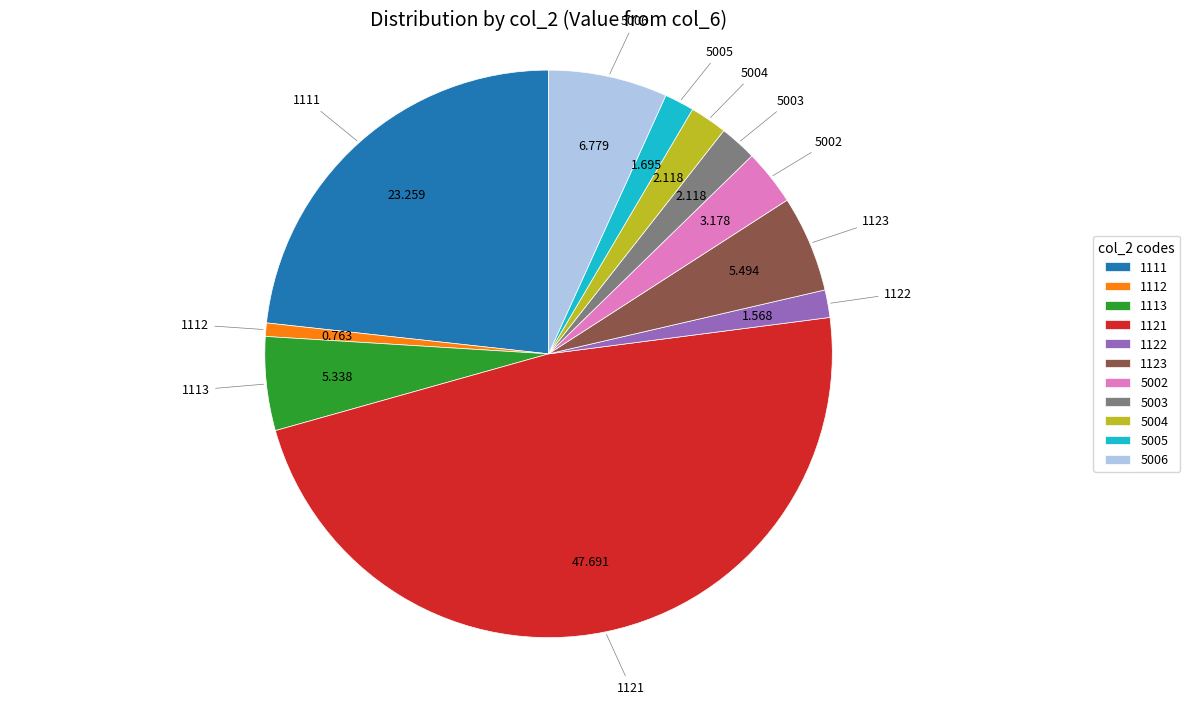

Does 1113 represent more than half of the total?

No